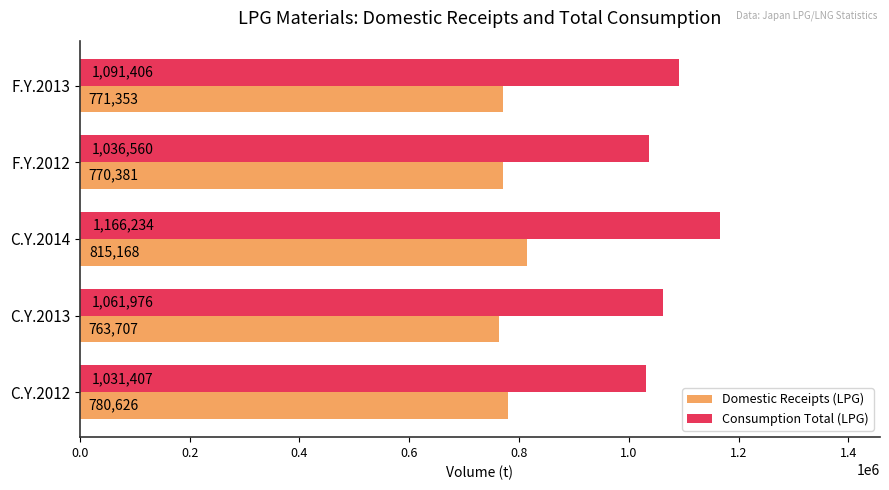

What is the average value of the Consumption Total (LPG) series?

1077517